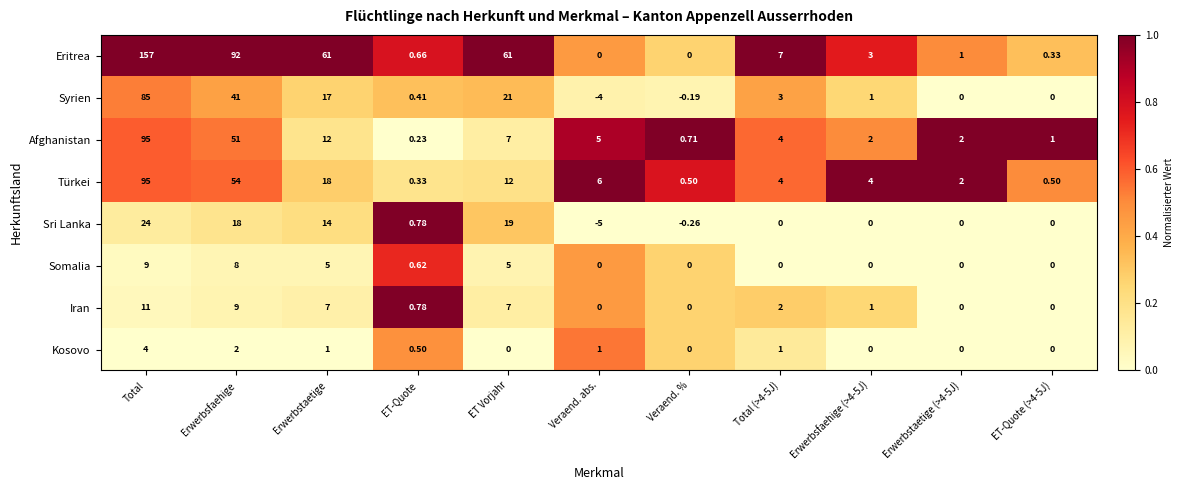

Where is Syrien nearest to the value 40?

Erwerbsfaehige